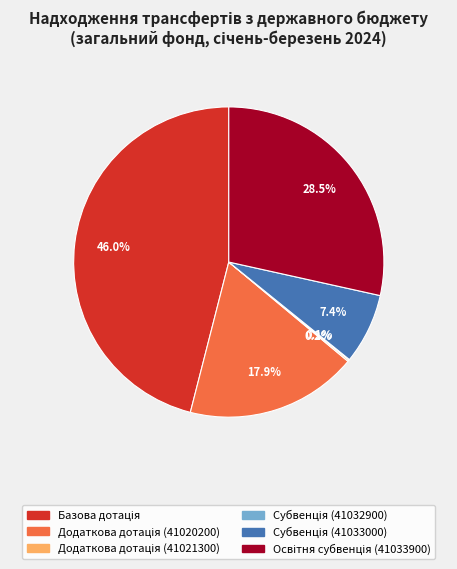

Does any single category account for the majority?

No